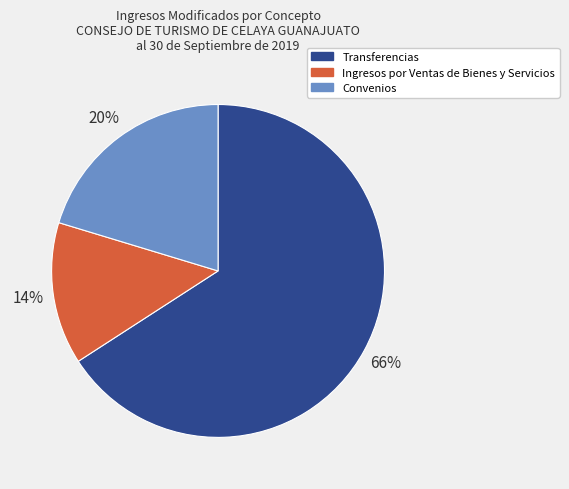

To the nearest percent, what portion does Transferencias represent?

66%